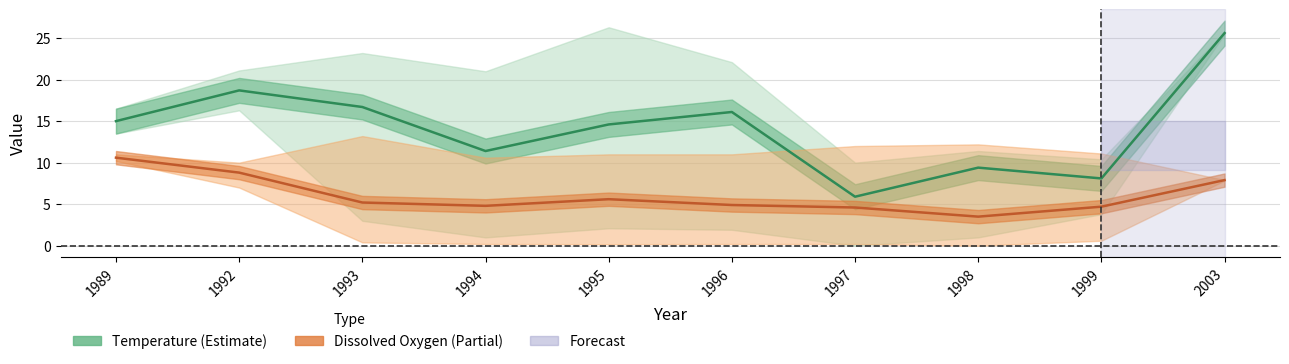

Is this an area chart (filled region under the line)?

No